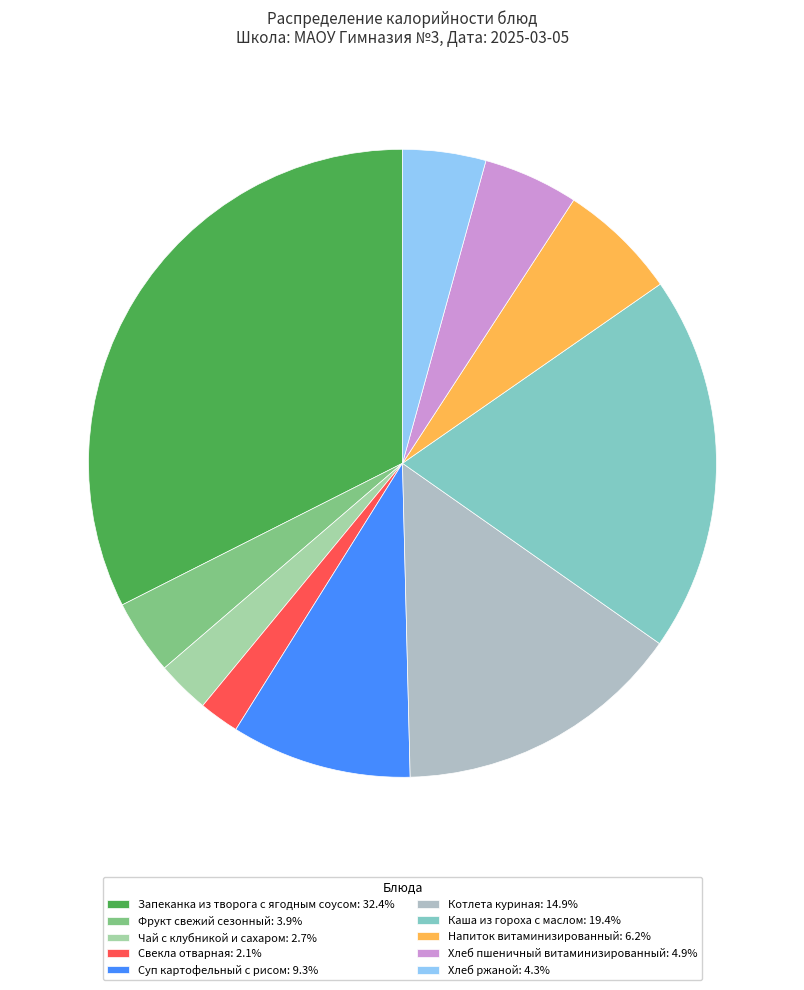

Count the number of slices in the pie.

10